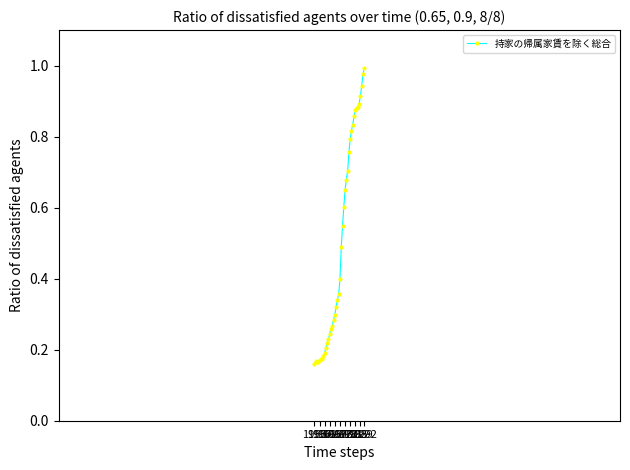

How many interior local valleys (lower than both neighbors) does the data have?

1